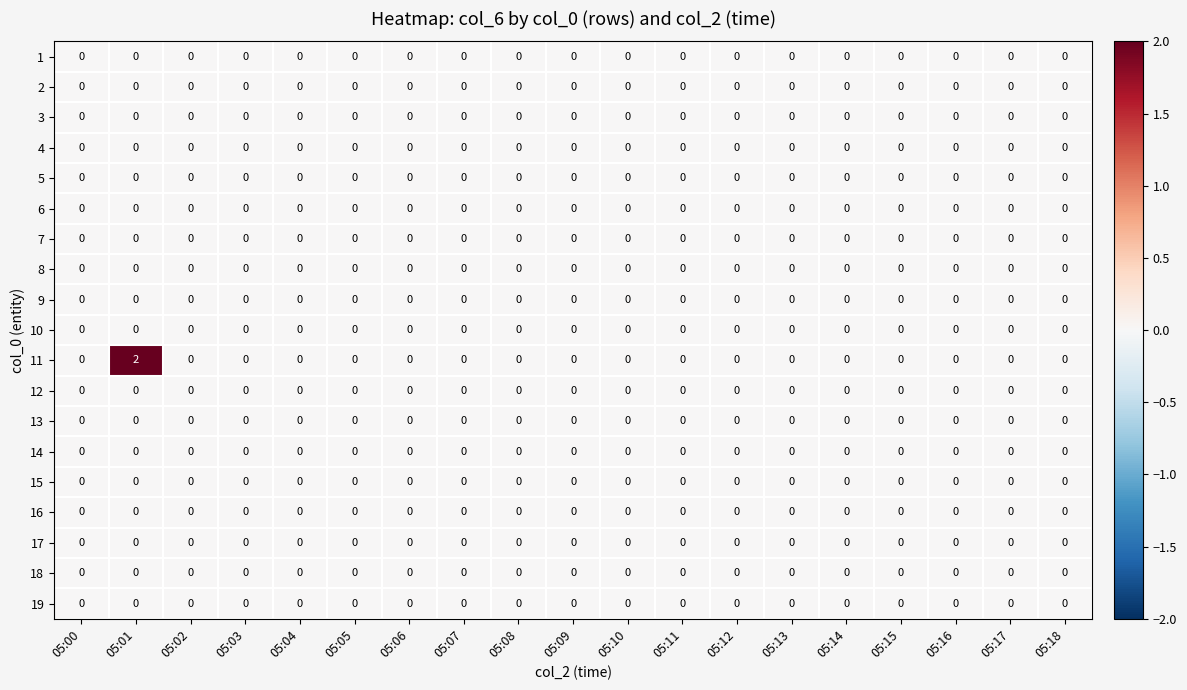

At which category is the sum across all series the highest?

05:01